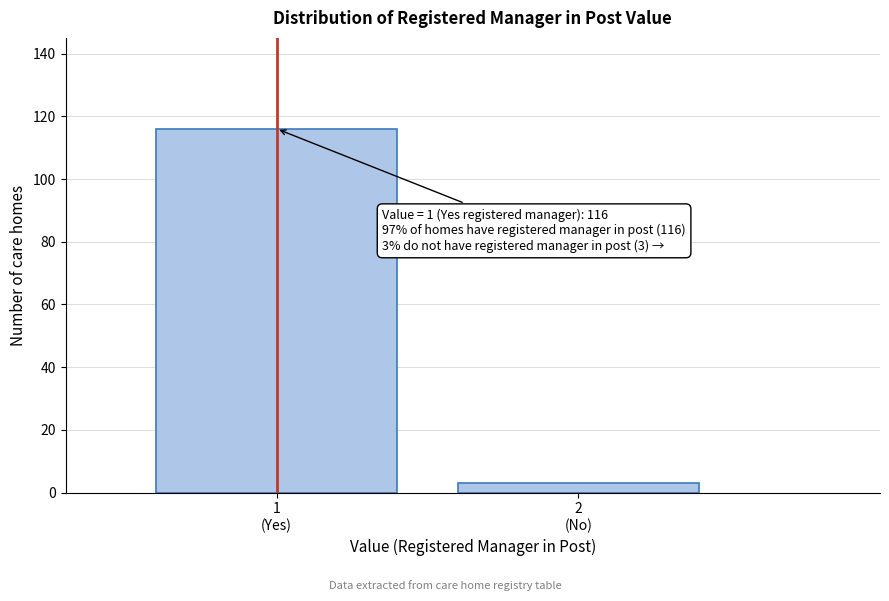

Reading left to right, extract all data points from this chart.

116	3